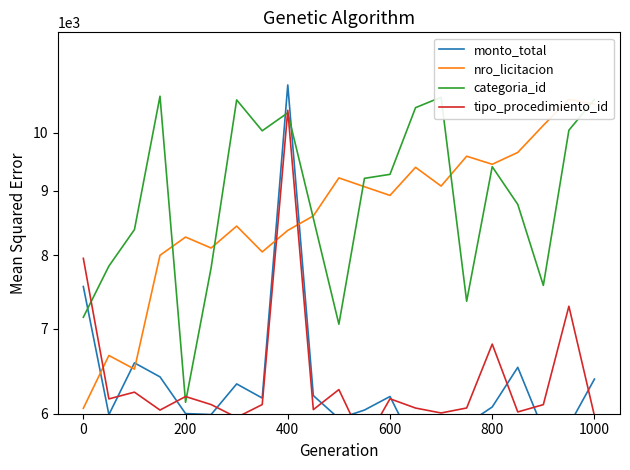

Which series has the largest total across all categories?

categoria_id